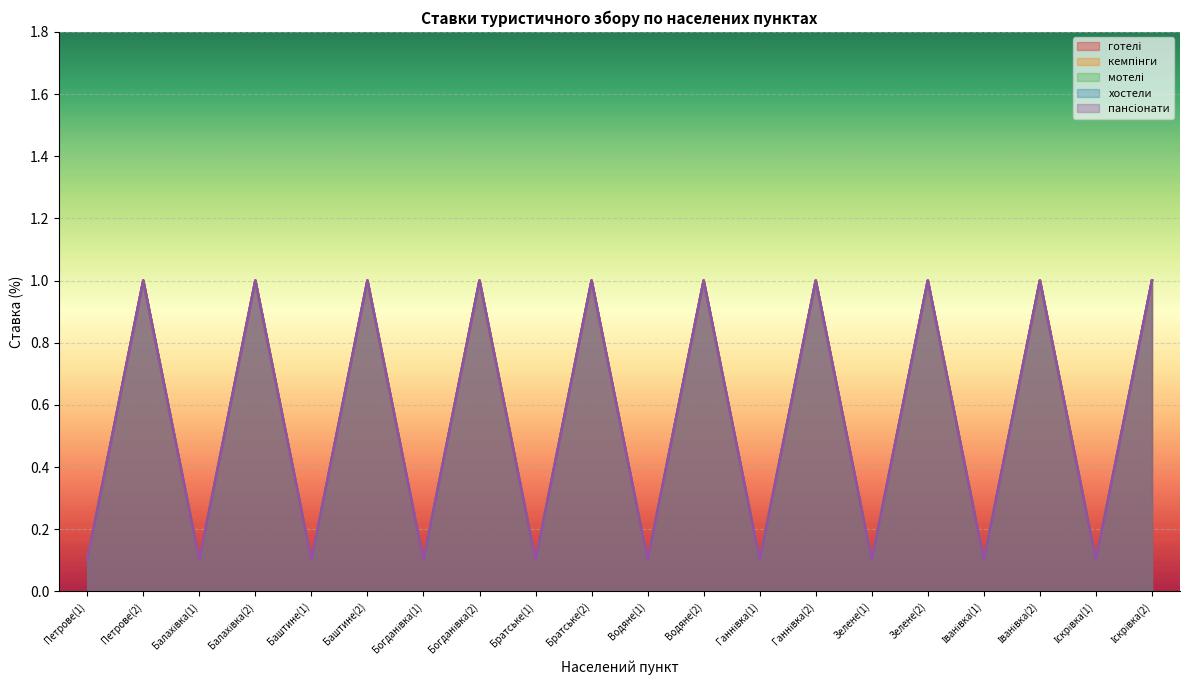

What are all the series names shown in the legend?

готелі, кемпінги, мотелі, хостели, пансіонати